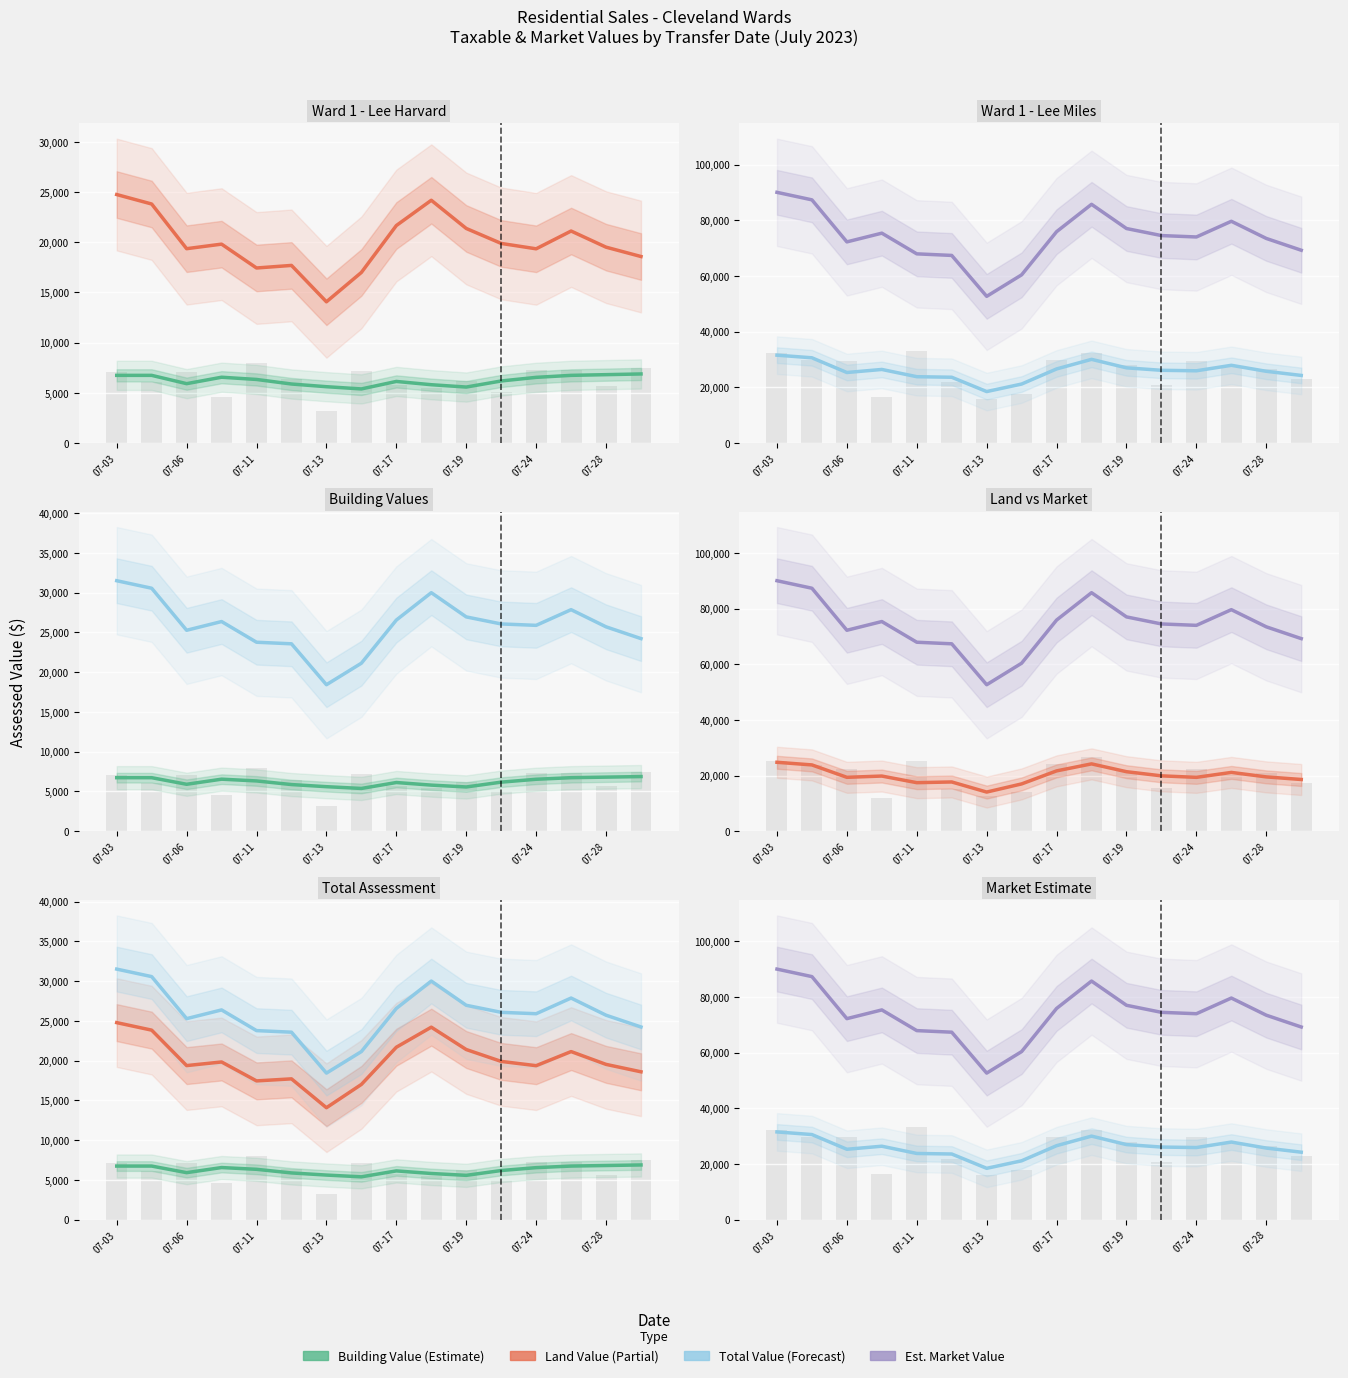

At how many categories does at least one series exceed 88056?

1